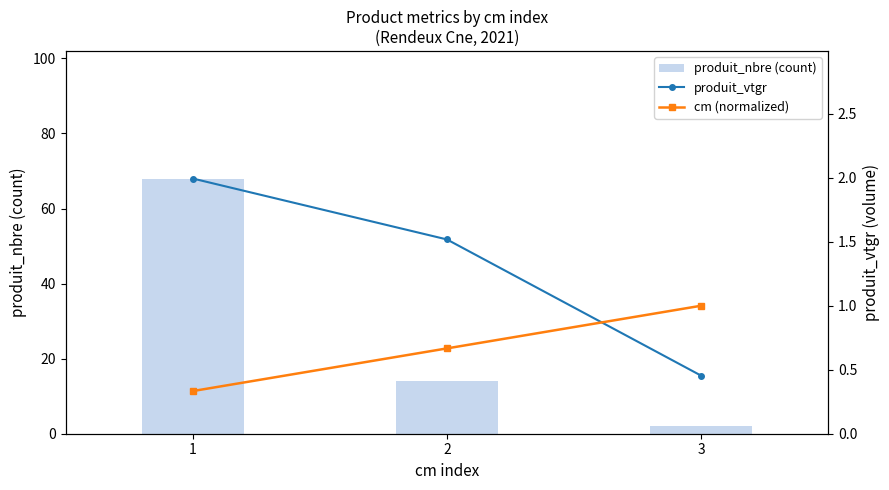

Between 2 and 1, which is larger?

1